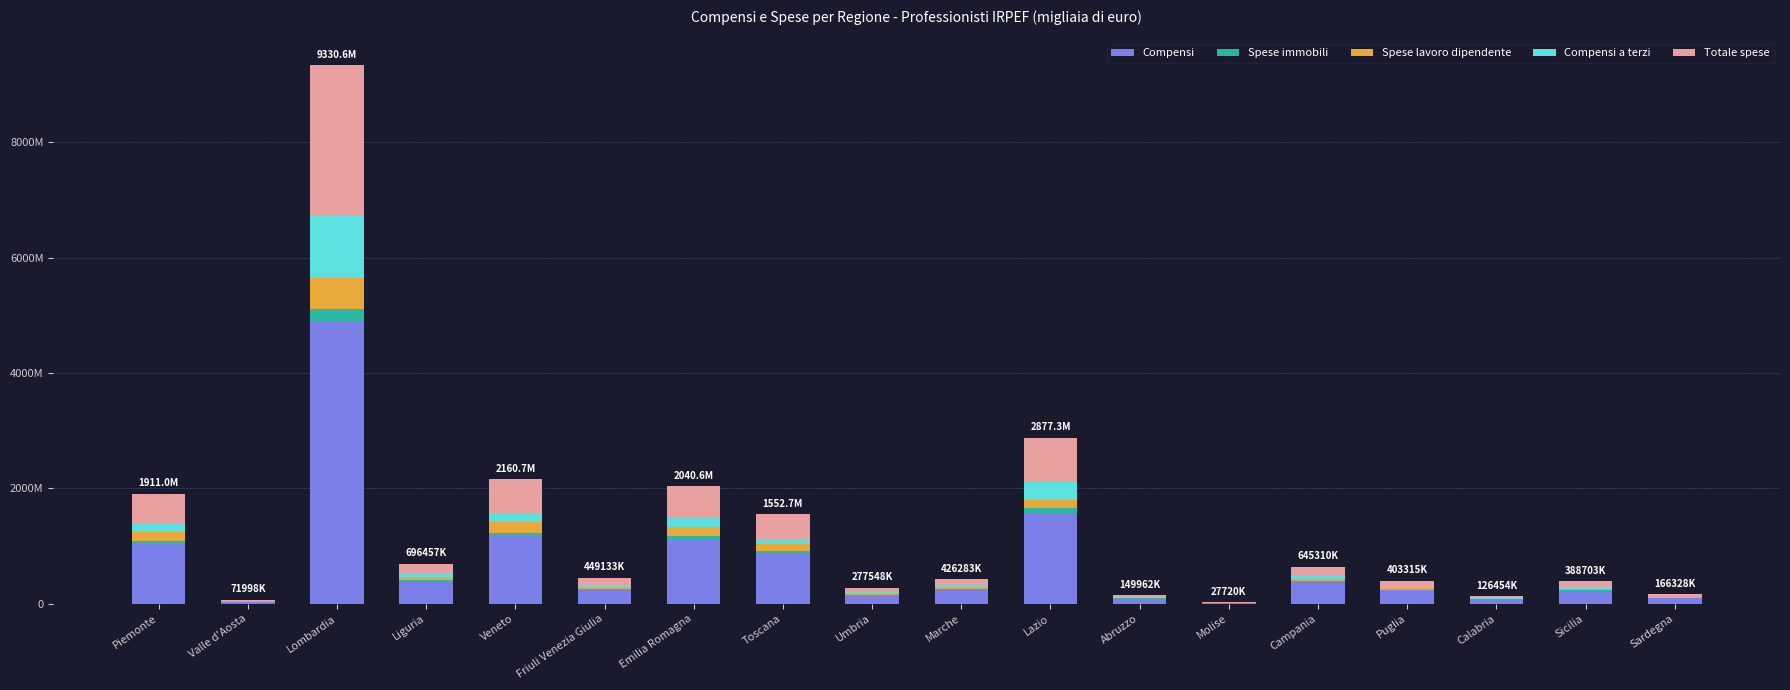

What is the sum of the Compensi values at Toscana and Piemonte?

1906930